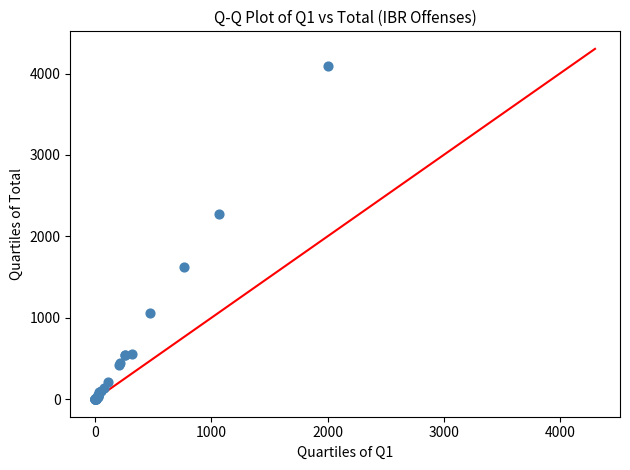

What Y value in the scatter plot is closest to 2049?

2278